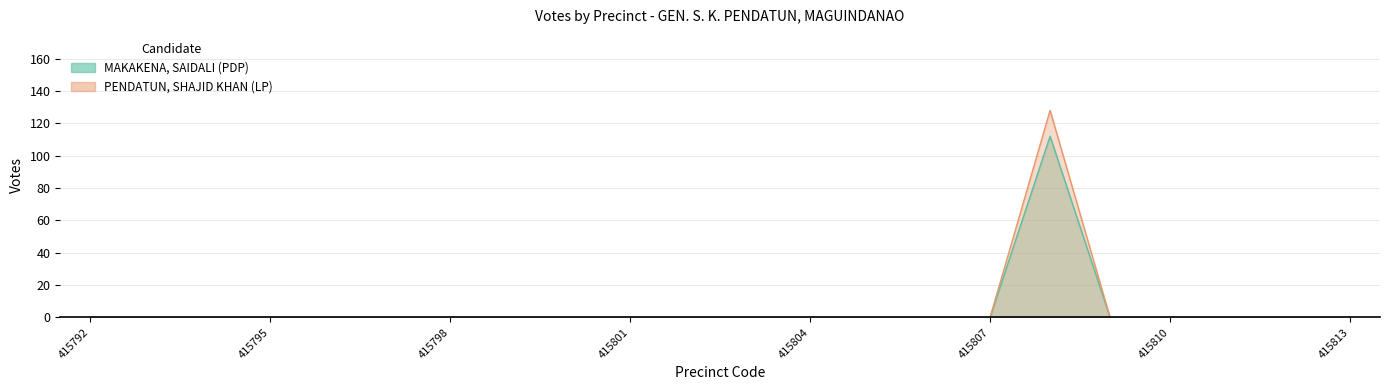

List the labels in order of PENDATUN, SHAJID KHAN (LP) value, largest first.

415808, 415792, 415793, 415794, 415795, 415796, 415797, 415798, 415799, 415800, 415801, 415802, 415803, 415804, 415805, 415806, 415807, 415809, 415810, 415811, 415812, 415813